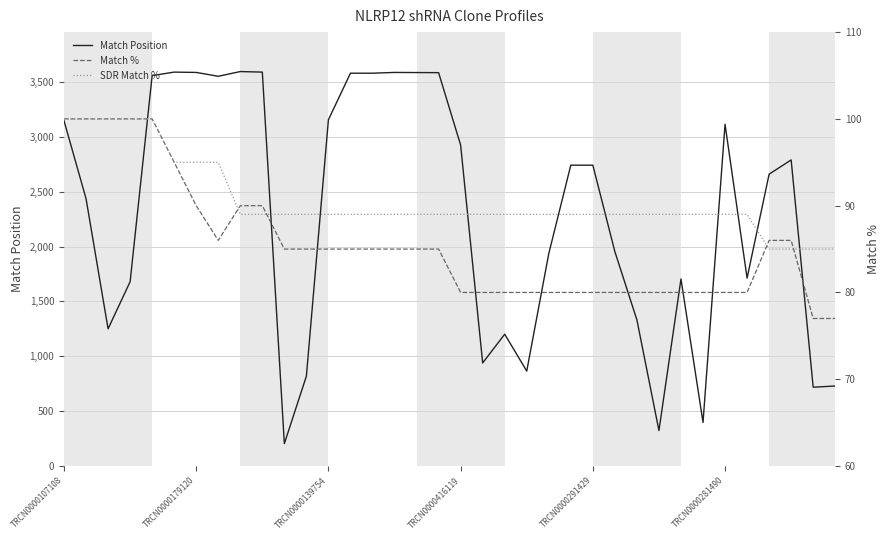

Reading right to left, what are all the values shown in this chart?

Match Position: 729	718	2789	2659	1712	3114	397	1704	323	1331	1953	2741	2741	1935	865	1201	939	2924	3584	3585	3586	3579	3579	3155	819	204	3589	3594	3551	3586	3589	3557	1679	1250	2436	3146
Match %: 77	77	86	86	80	80	80	80	80	80	80	80	80	80	80	80	80	80	85	85	85	85	85	85	85	85	90	90	86	90	95	100	100	100	100	100
SDR Match %: 85	85	85	85	89	89	89	89	89	89	89	89	89	89	89	89	89	89	89	89	89	89	89	89	89	89	89	89	95	95	95	100	100	100	100	100